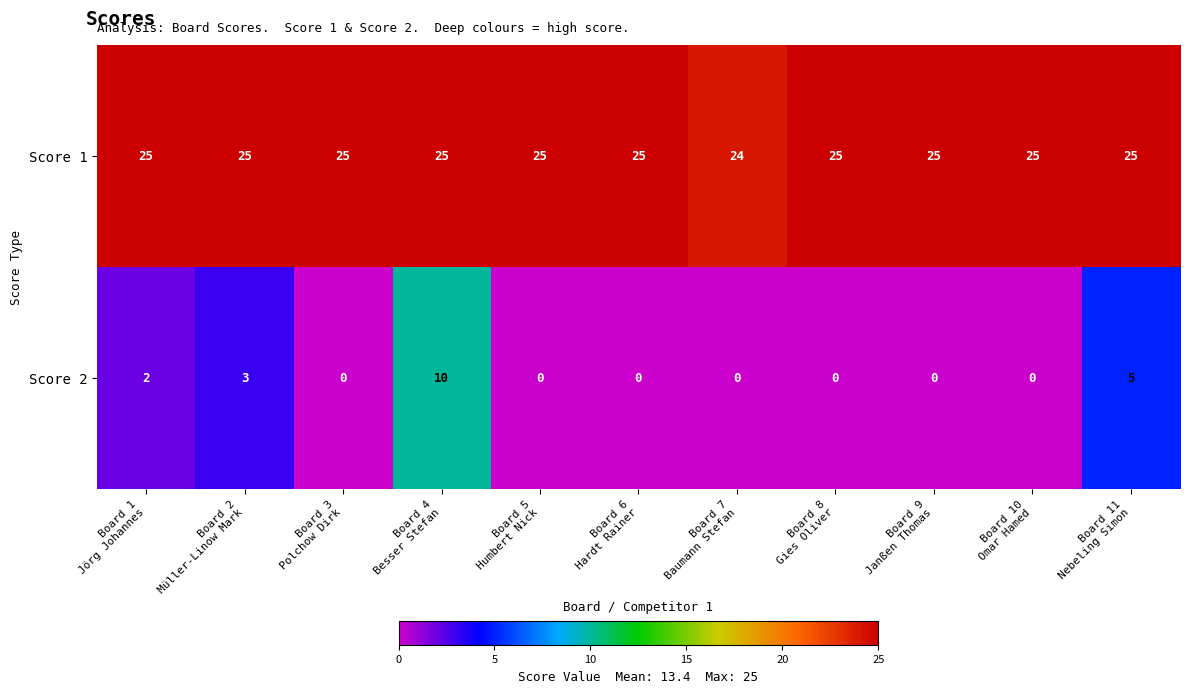

List the series in order of their overall mean, lowest first.

Score 2, Score 1